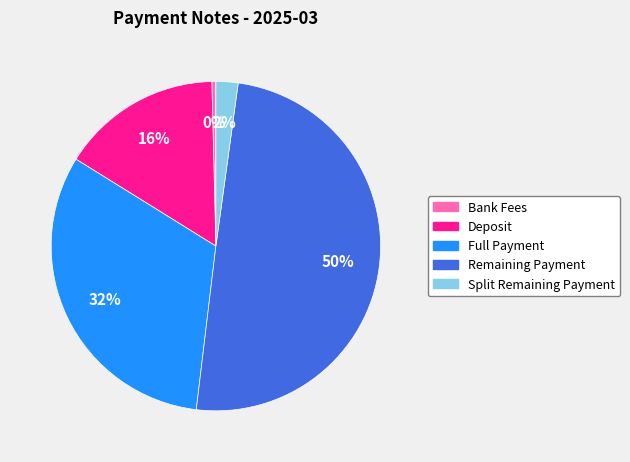

Does Bank Fees represent more than half of the total?

No